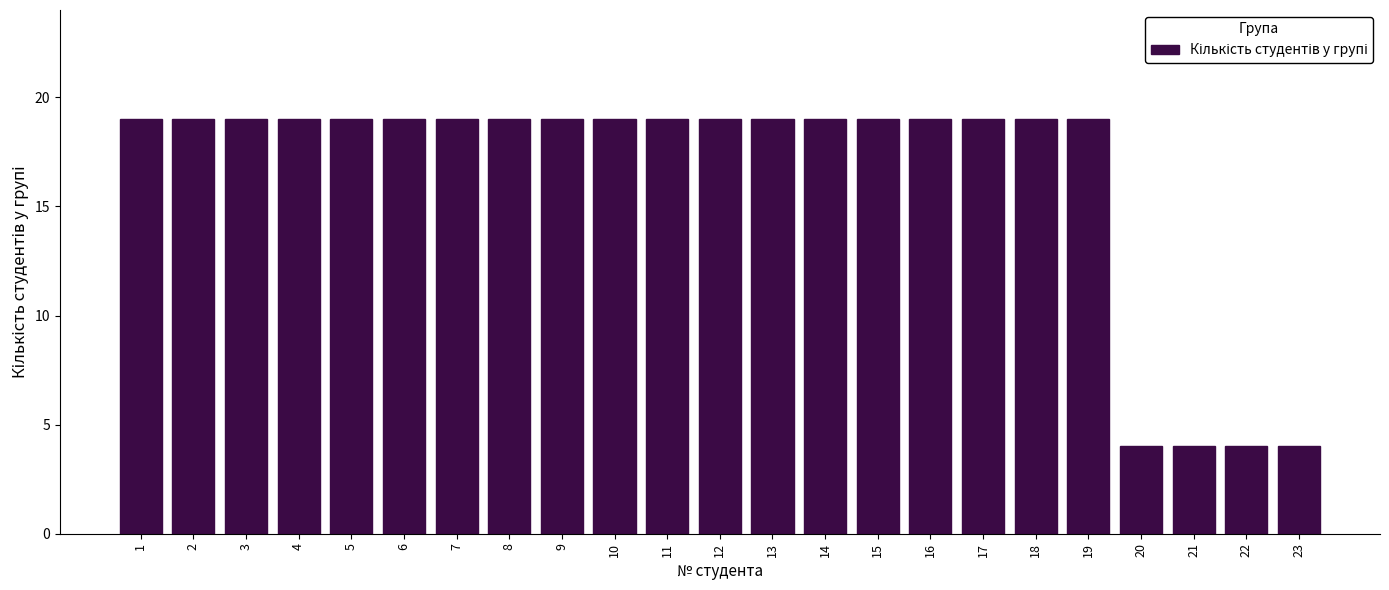

Reading left to right, list all the values displayed in this chart.

1=19	2=19	3=19	4=19	5=19	6=19	7=19	8=19	9=19	10=19	11=19	12=19	13=19	14=19	15=19	16=19	17=19	18=19	19=19	20=4	21=4	22=4	23=4